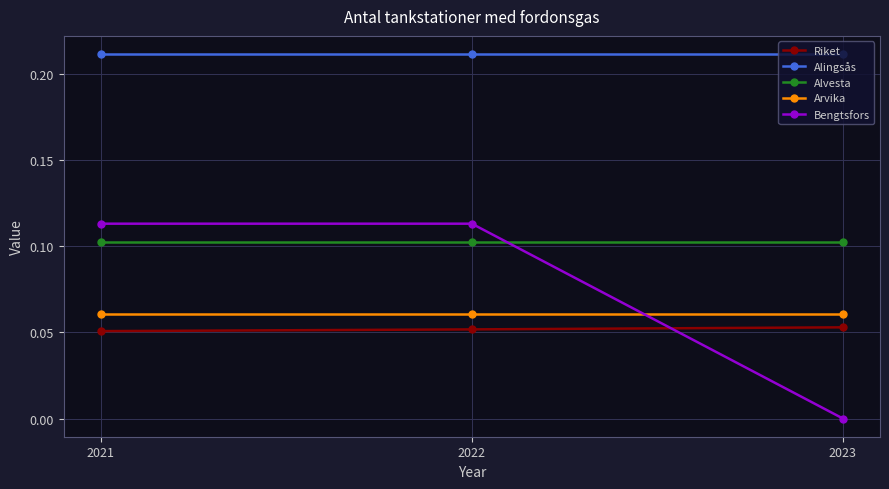

At how many categories does at least one series exceed 0?

3